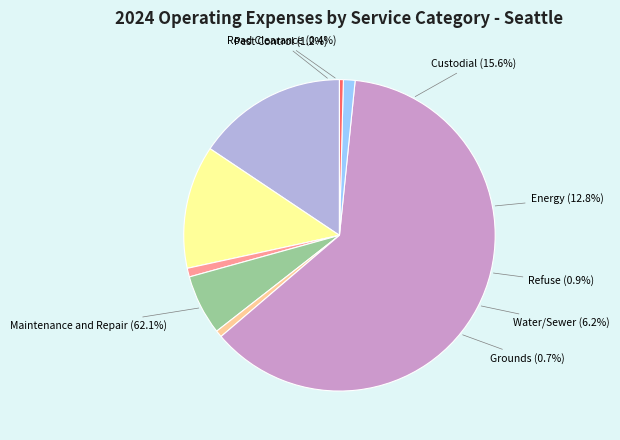

Which category has the smallest portion of the pie?

Road Clearance